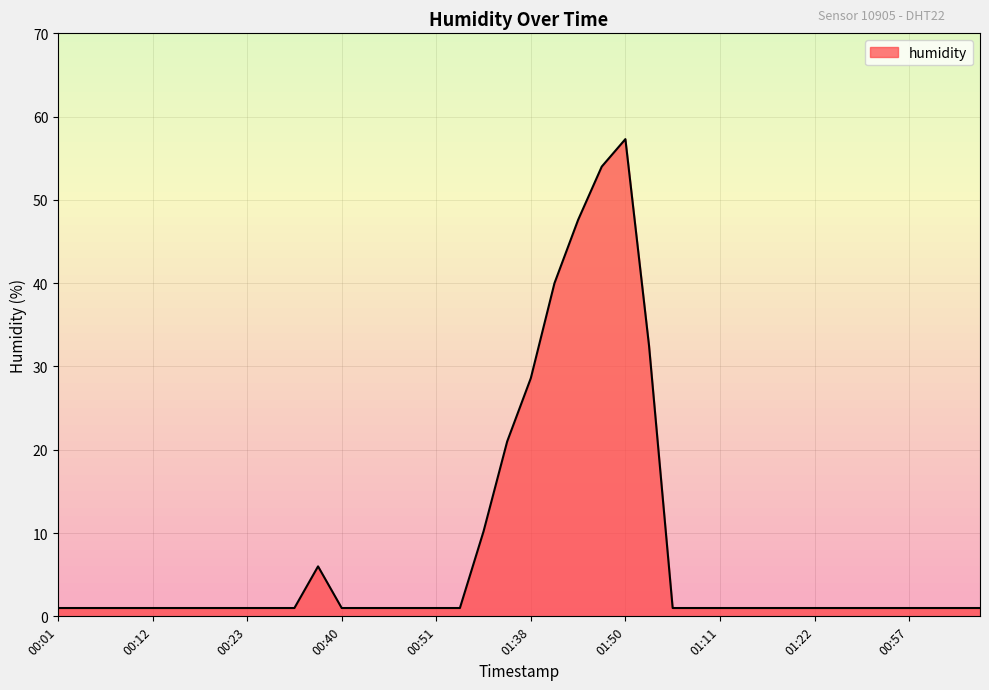

Reading left to right, extract all data points from this chart.

1.0	1.0	1.0	1.0	1.0	1.0	1.0	1.0	1.0	1.0	1.0	6.0	1.0	1.0	1.0	1.0	1.0	1.0	10.2	21.0	28.6	40.0	47.6	54.0	57.3	32.5	1.0	1.0	1.0	1.0	1.0	1.0	1.0	1.0	1.0	1.0	1.0	1.0	1.0	1.0